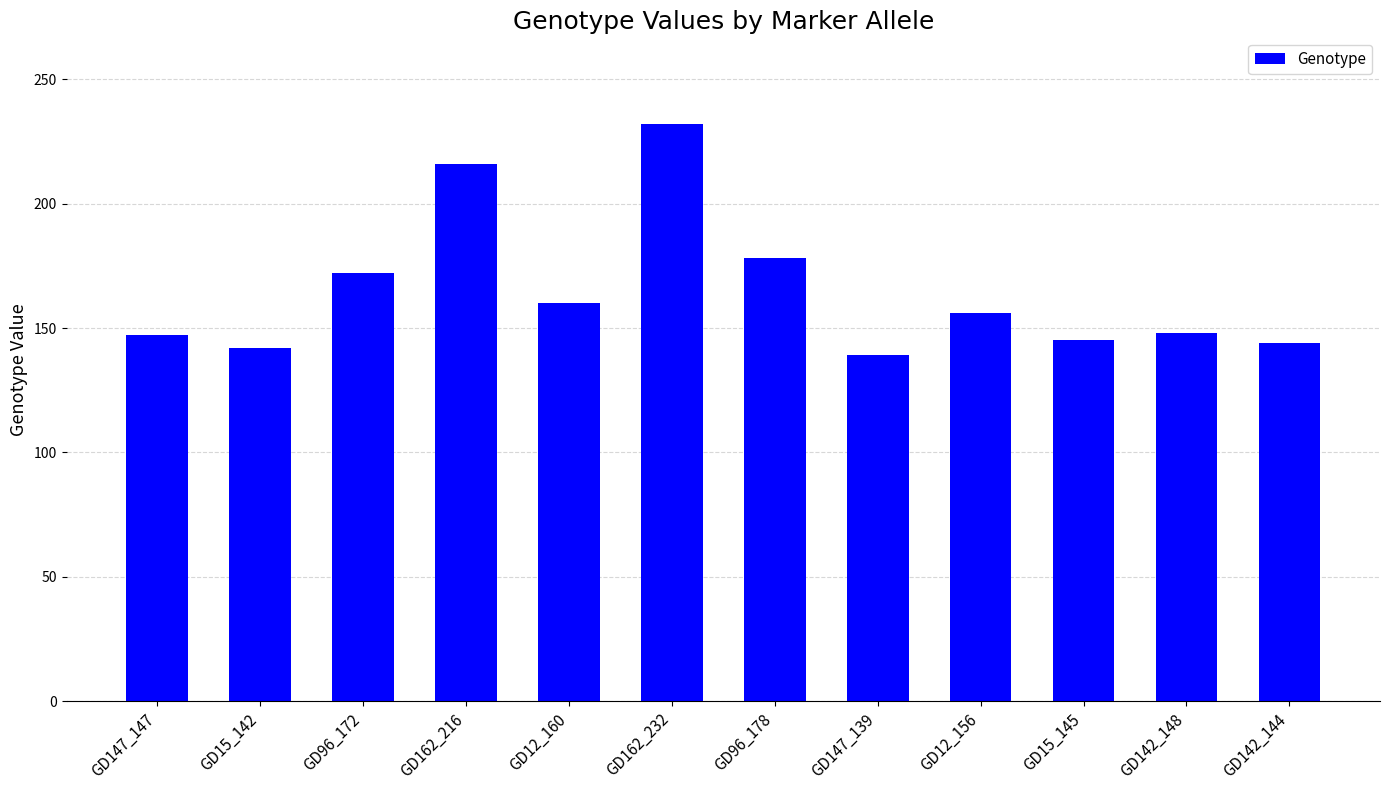

What is the label of the 7th bar from the left?

GD96_178